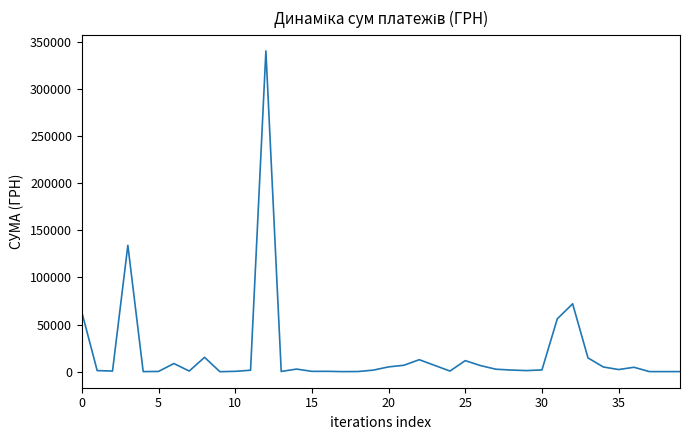

Does the chart display data point markers on the line(s)?

No